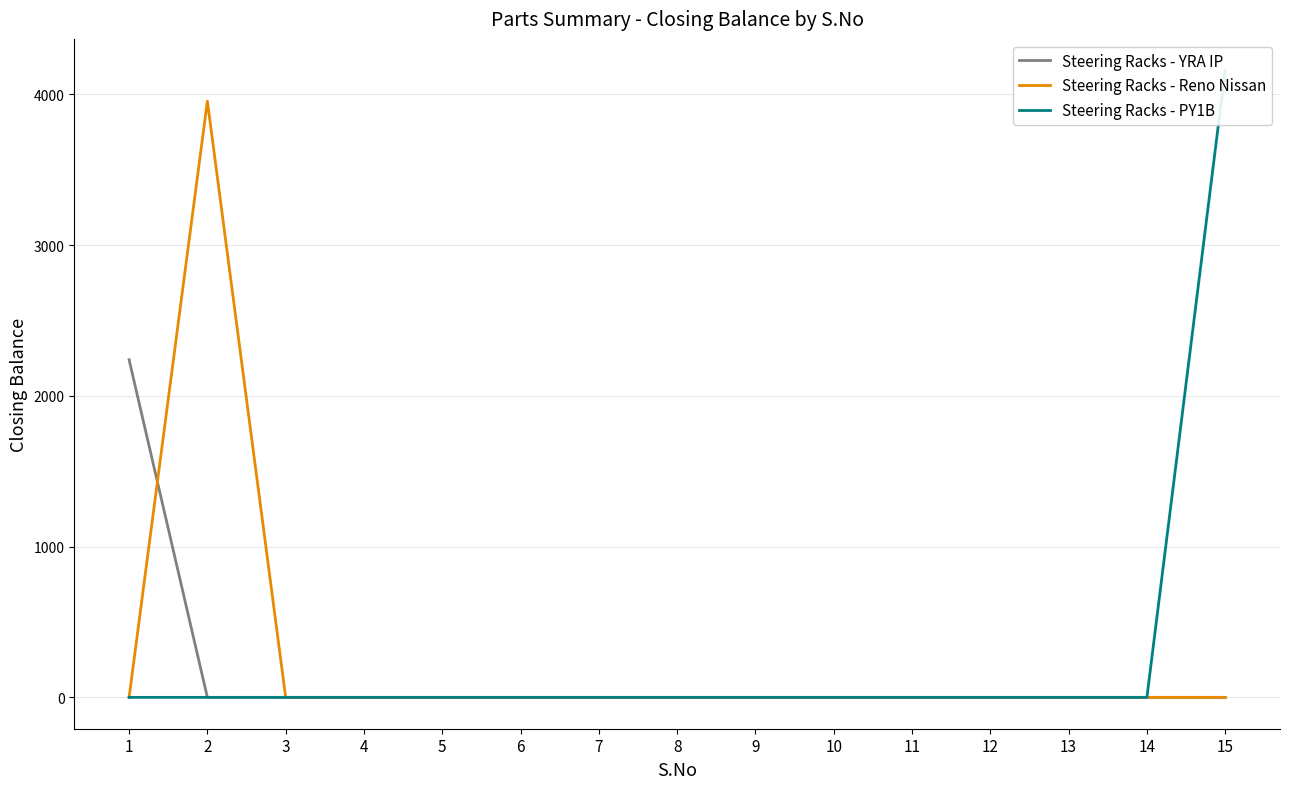

Does the chart display data point markers on the line(s)?

No